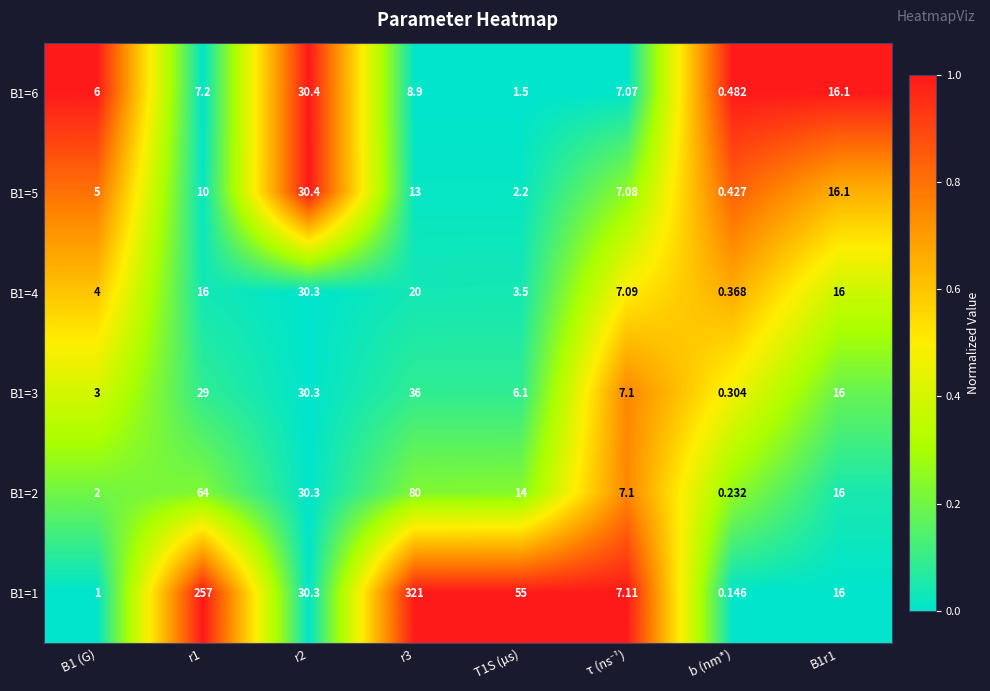

How many values in the B1=3 series are below 16?

4